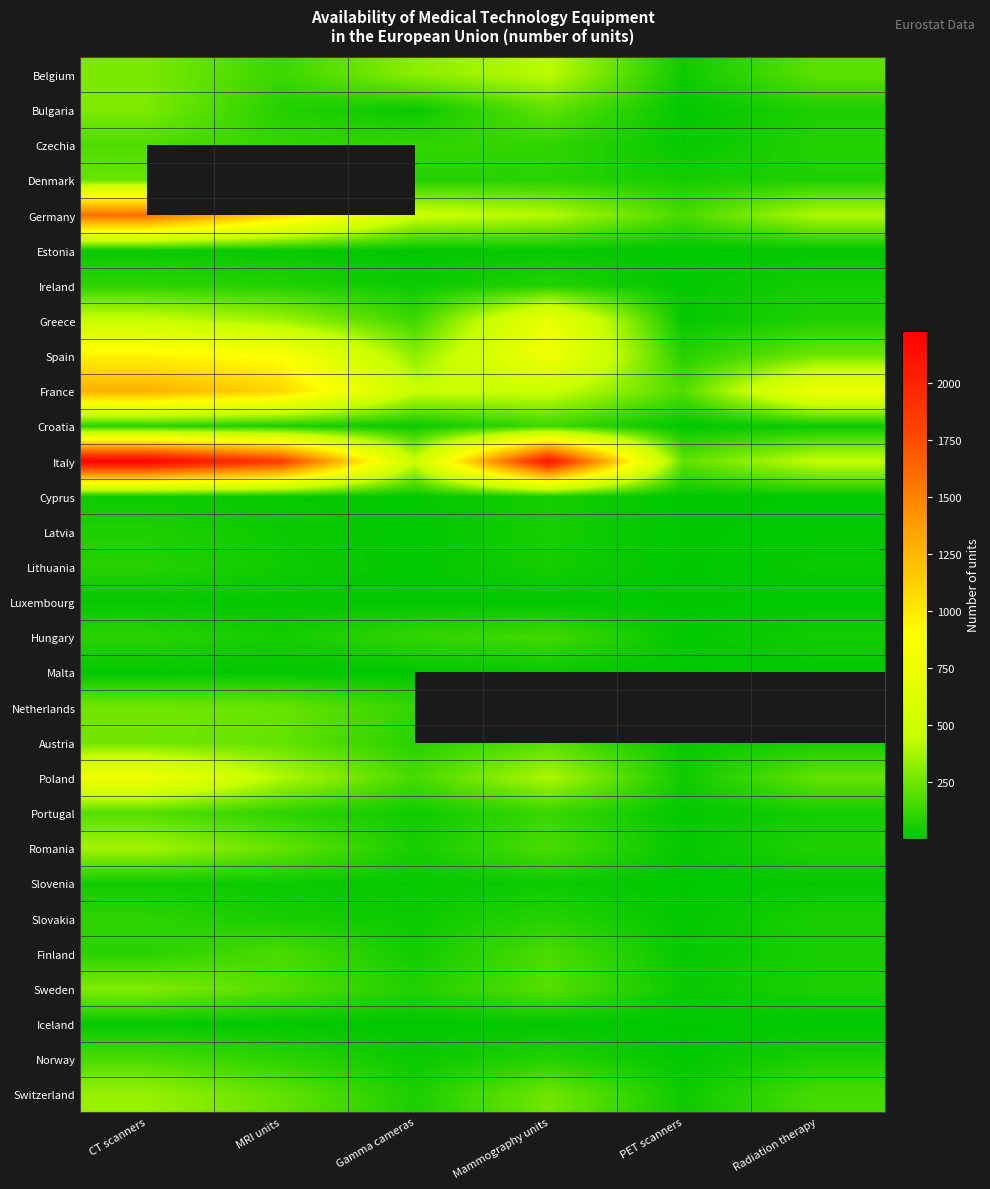

Which has a higher value, CT scanners or PET scanners?

CT scanners